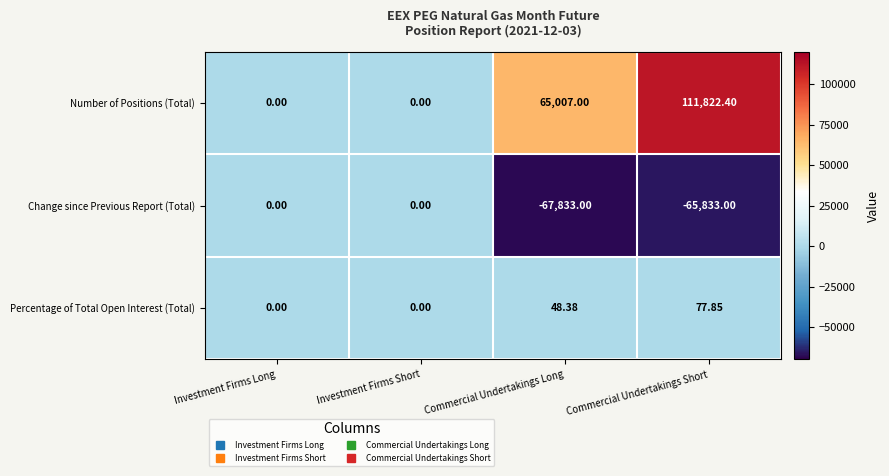

Which series has the largest range (max minus min)?

Number of Positions (Total)